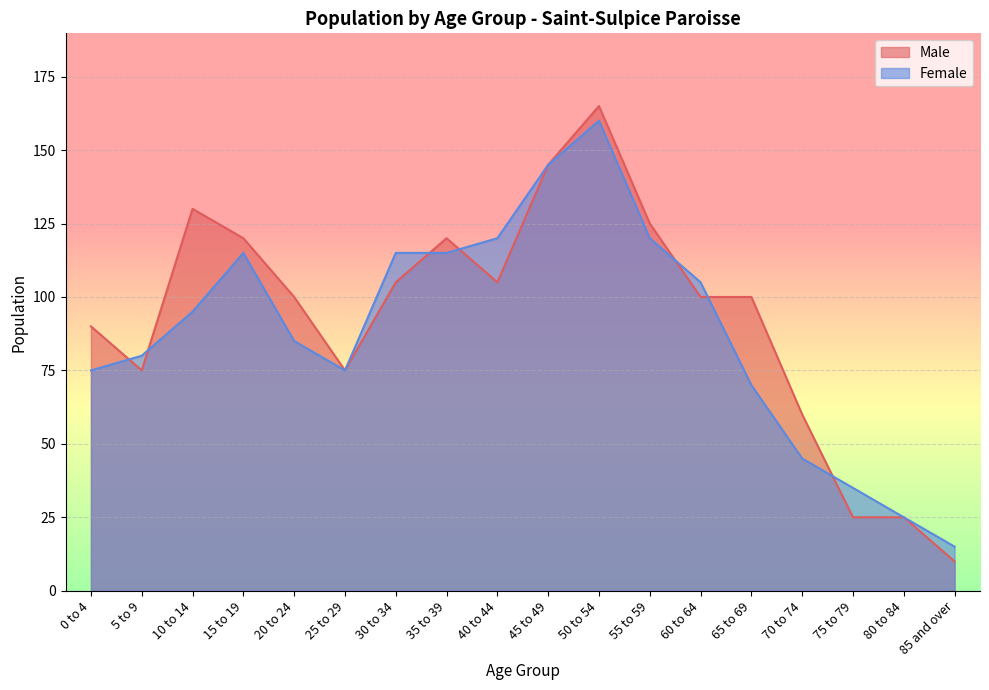

What is the highest value of the Female series?

160